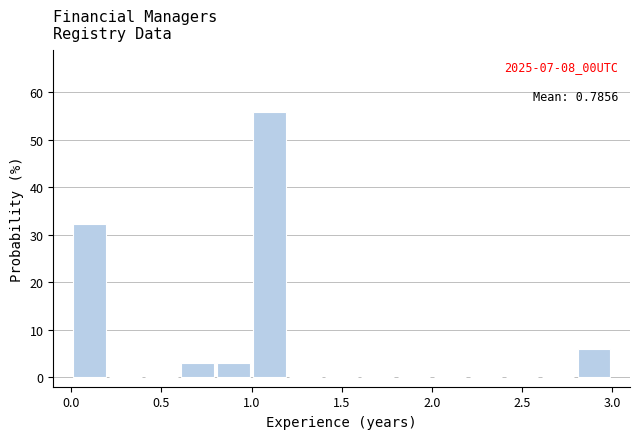

Which range on the x-axis has the tallest bar?

1.0 to 1.2